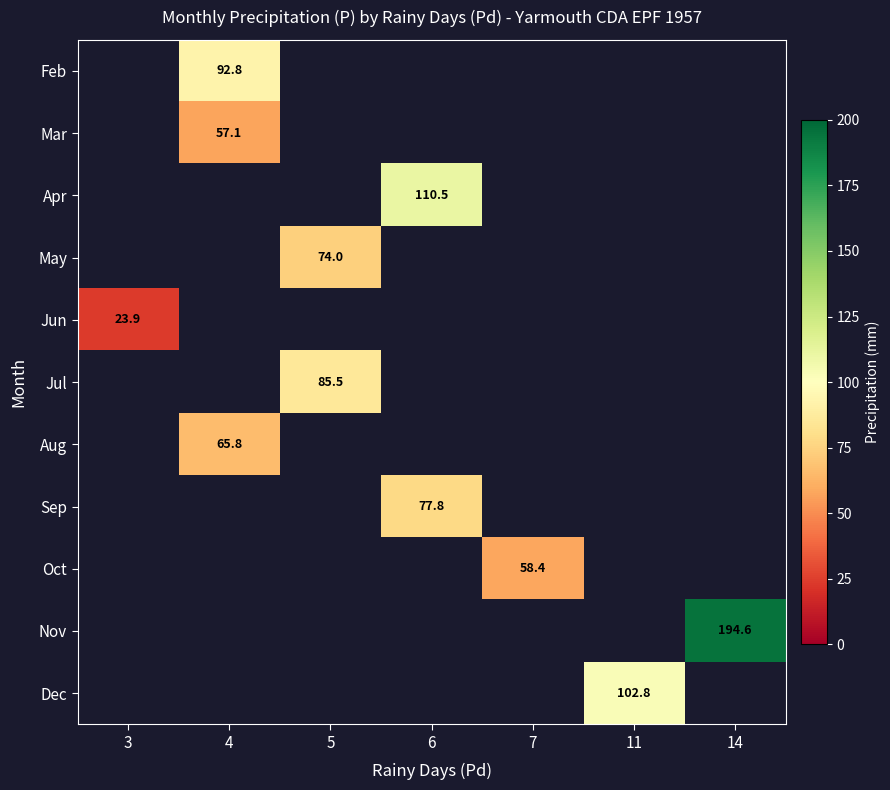

At which category does the chart reach its peak across all series?

14